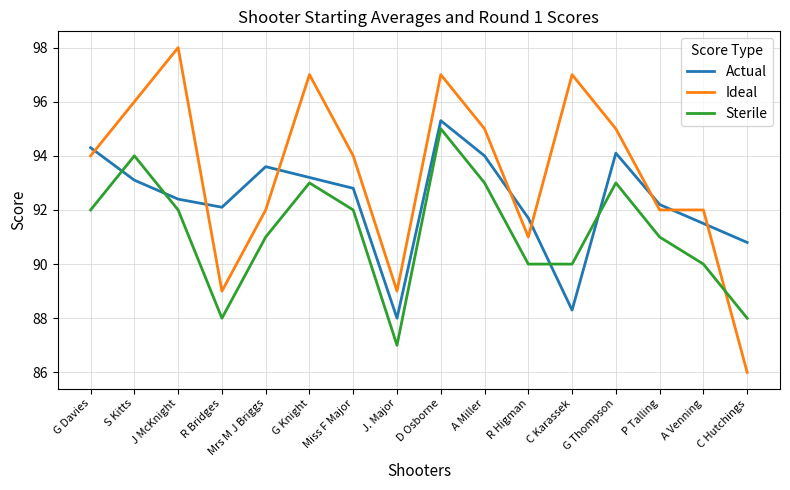

Rank the series by their average value, from lowest to highest.

Sterile, Actual, Ideal